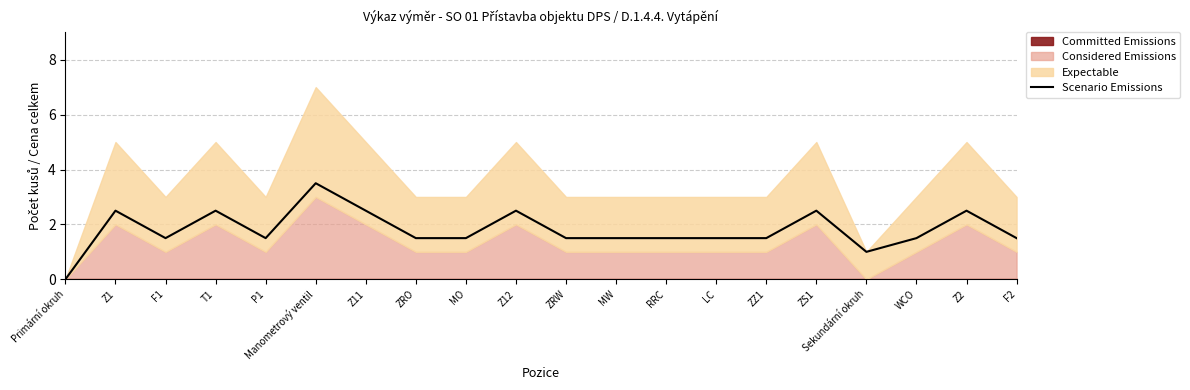

What is the label of the 9th point from the left?

MO